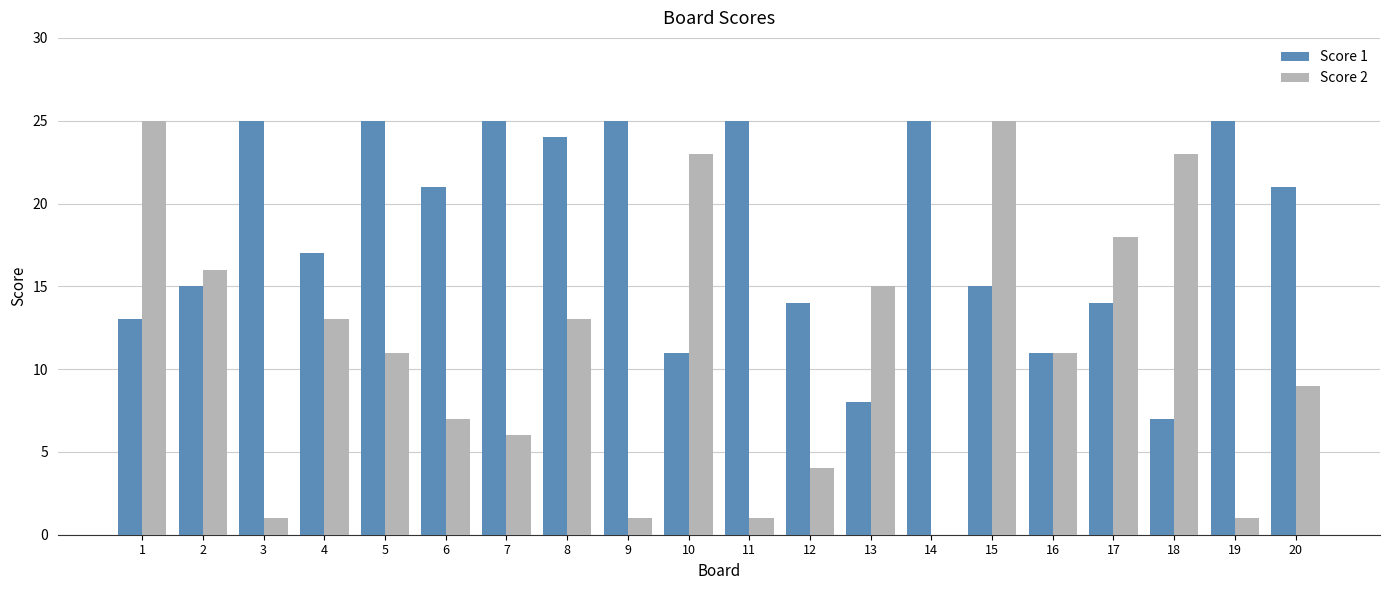

Reading right to left, extract all data points from this chart.

Score 1: 20=21	19=25	18=7	17=14	16=11	15=15	14=25	13=8	12=14	11=25	10=11	9=25	8=24	7=25	6=21	5=25	4=17	3=25	2=15	1=13
Score 2: 20=9	19=1	18=23	17=18	16=11	15=25	14=0	13=15	12=4	11=1	10=23	9=1	8=13	7=6	6=7	5=11	4=13	3=1	2=16	1=25